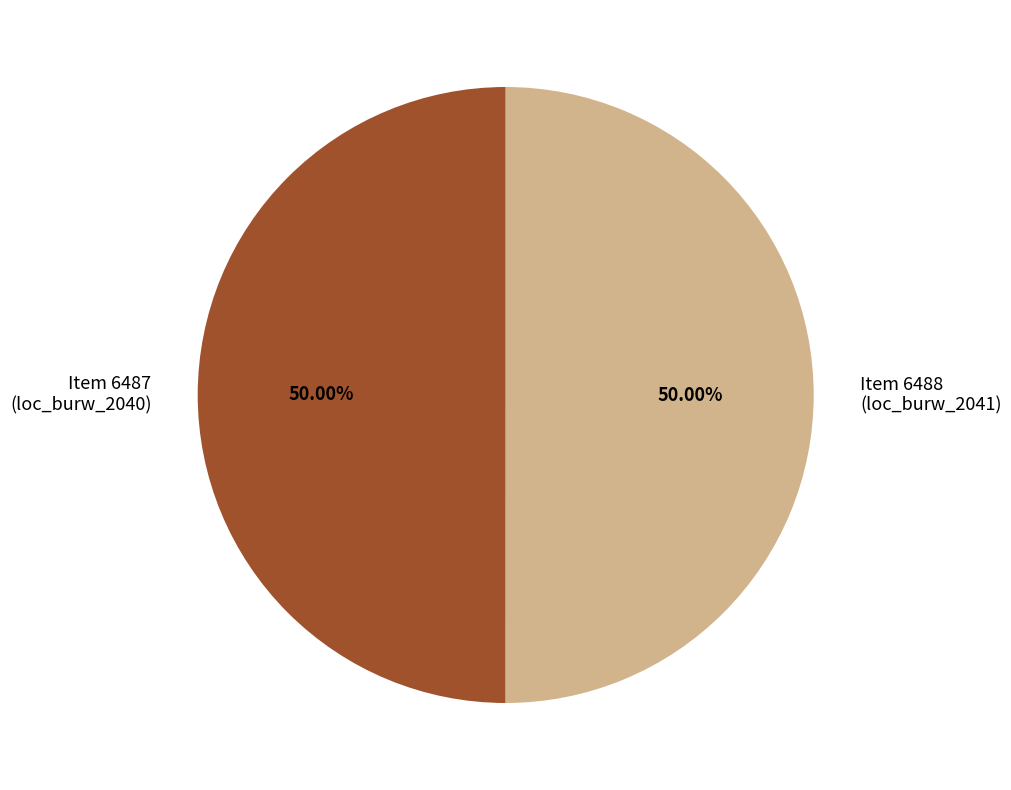

Approximately how many times larger is the value at Item 6487 (loc_burw_2040) compared to Item 6488 (loc_burw_2041)?

1.0